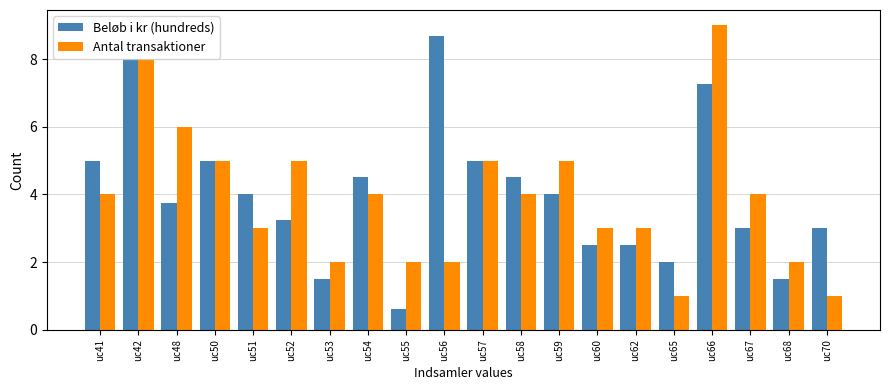

Read the Beløb i kr (hundreds) value at uc58.

4.5